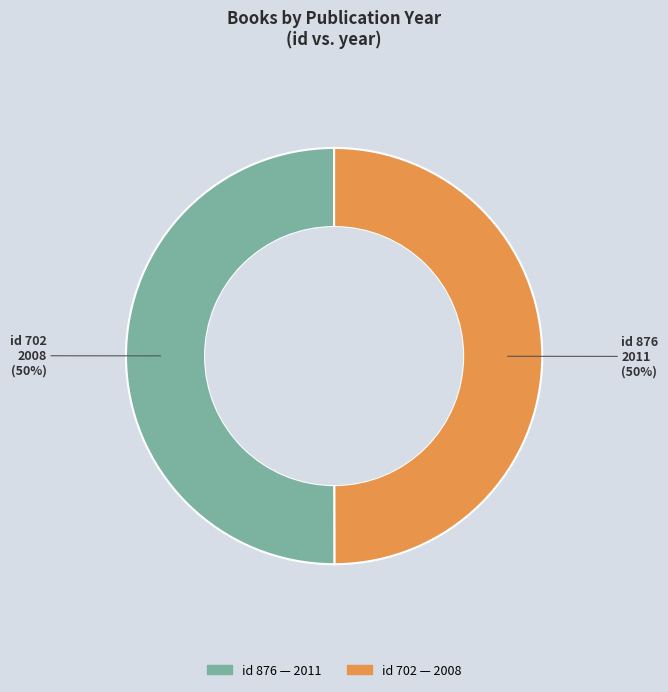

To the nearest percent, what is the average slice percentage?

50%